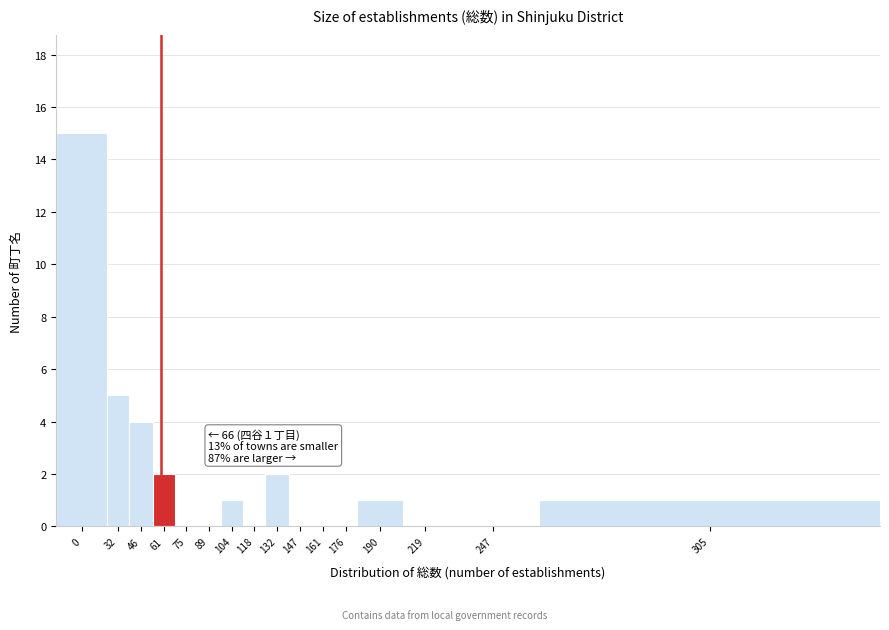

Reading left to right, what are all the values shown in this chart?

0=15	32=5	46=4	61=2	75=0	89=0	104=1	118=0	132=2	147=0	161=0	176=0	190=1	219=0	247=0	305=1